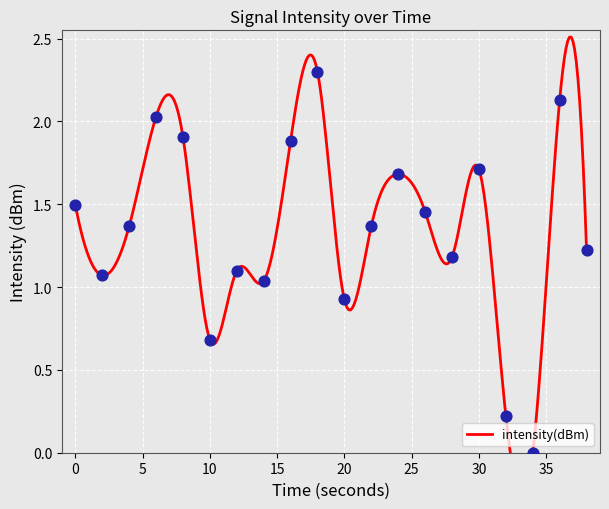

Between 2 and 14, which is larger?

2